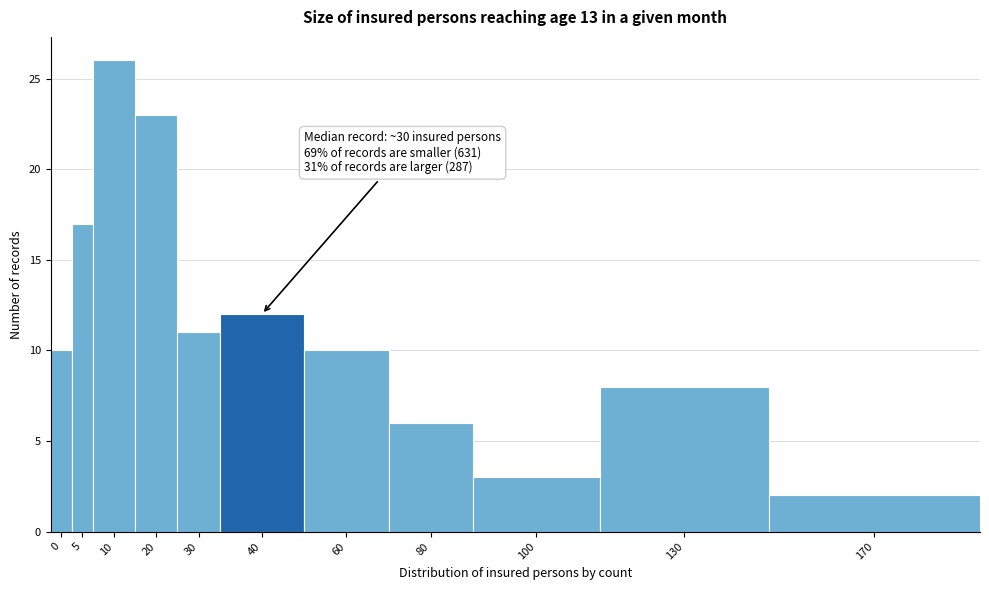

Reading left to right, list all the values displayed in this chart.

0=10	5=17	10=26	20=23	30=11	40=12	60=10	80=6	100=3	130=8	170=2